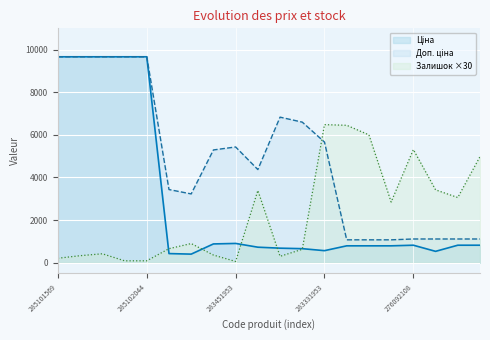

In Доп. ціна, how many points are lower than both neighbors (excluding endpoints)?

2